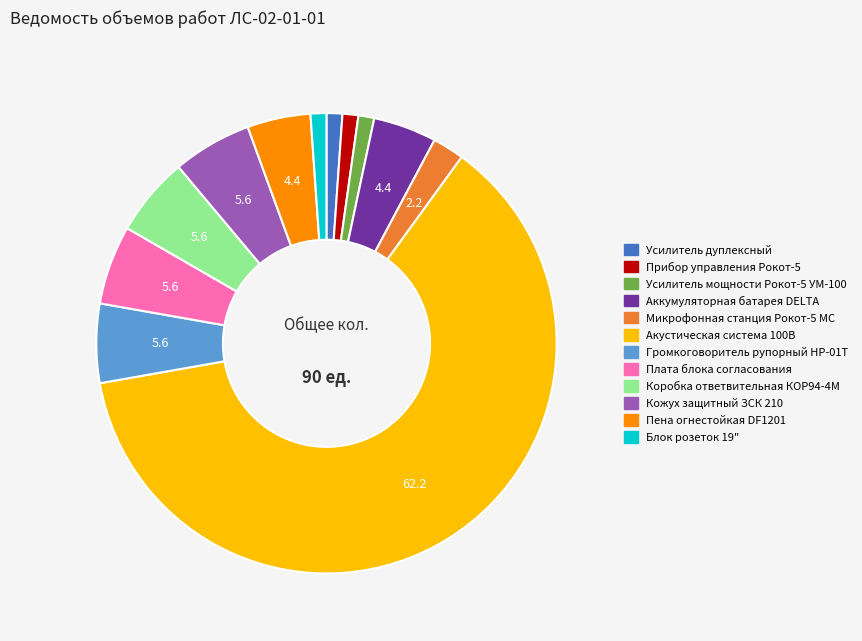

Approximately how many times larger is the value at Блок розеток 19" compared to Усилитель мощности Рокот-5 УМ-100?

1.0